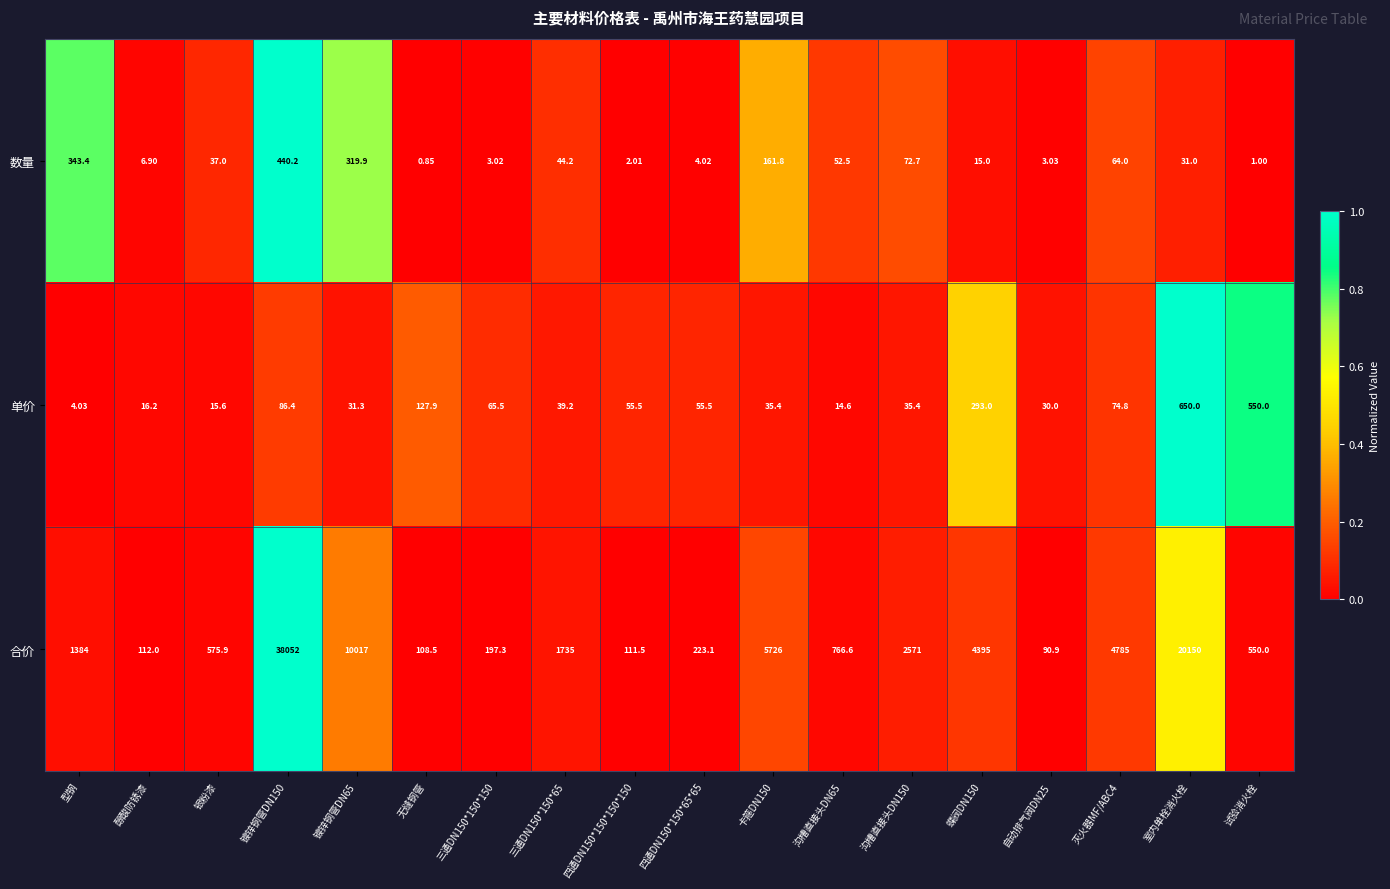

At which category is the sum across all series the highest?

镀锌钢管DN150